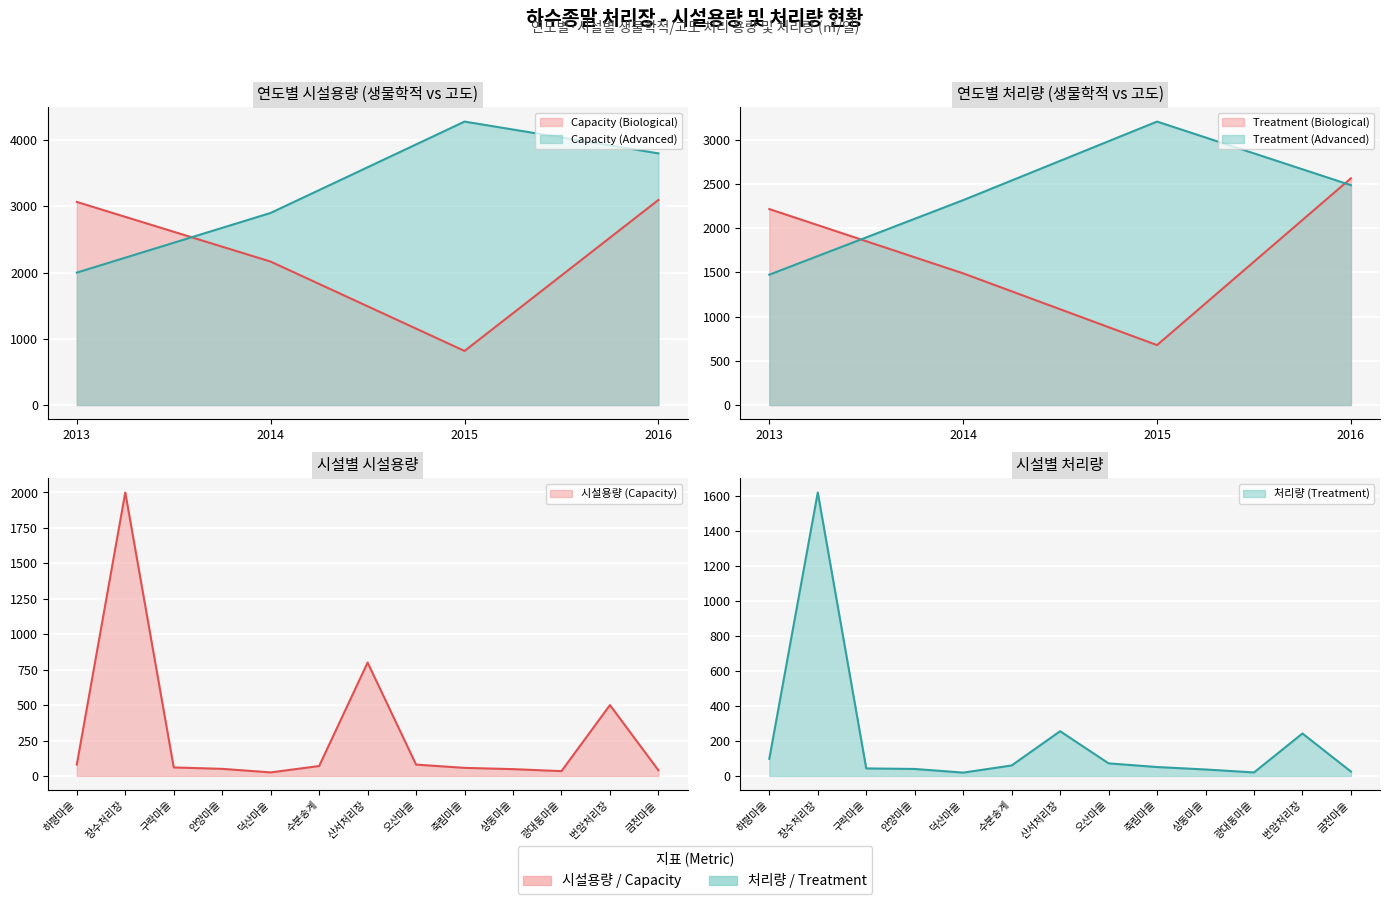

True or false: Treatment (Advanced) and Capacity (Advanced) intersect in this chart.

False